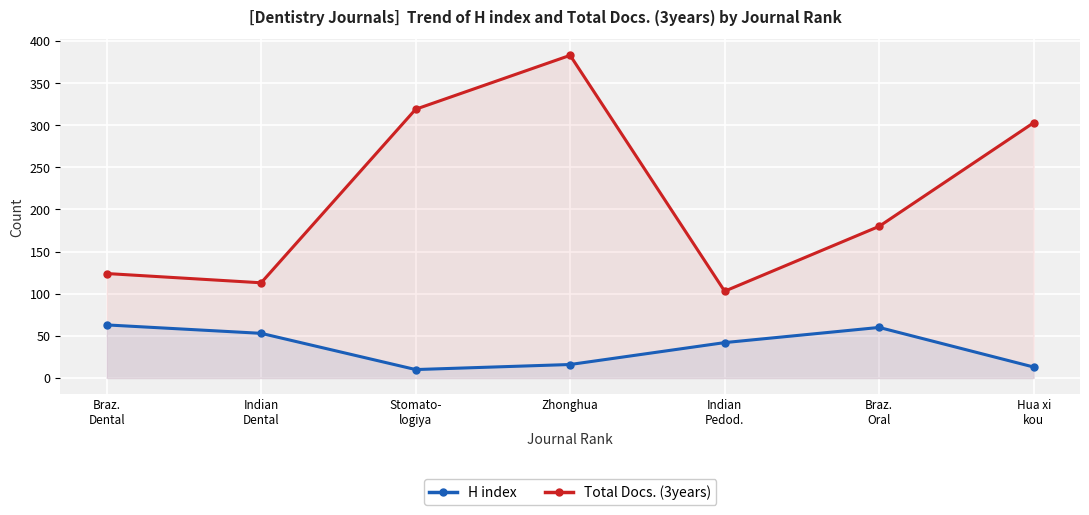

How many interior local valleys does the H index series have?

1